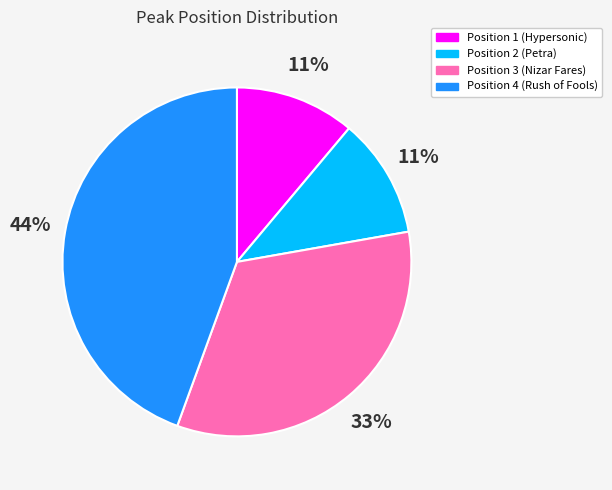

Do Position 2 (Petra) and Position 4 (Rush of Fools) together represent more than half of the pie?

Yes